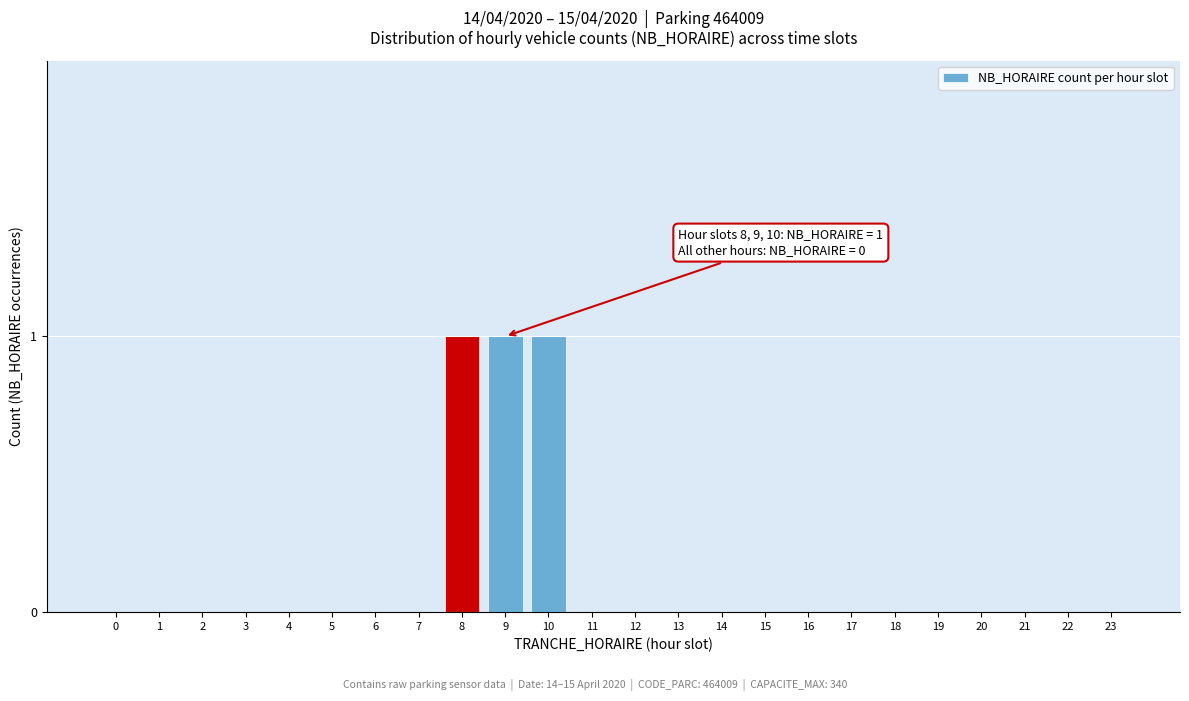

Reading left to right, list all the values displayed in this chart.

0=0	1=0	2=0	3=0	4=0	5=0	6=0	7=0	8=1	9=1	10=1	11=0	12=0	13=0	14=0	15=0	16=0	17=0	18=0	19=0	20=0	21=0	22=0	23=0